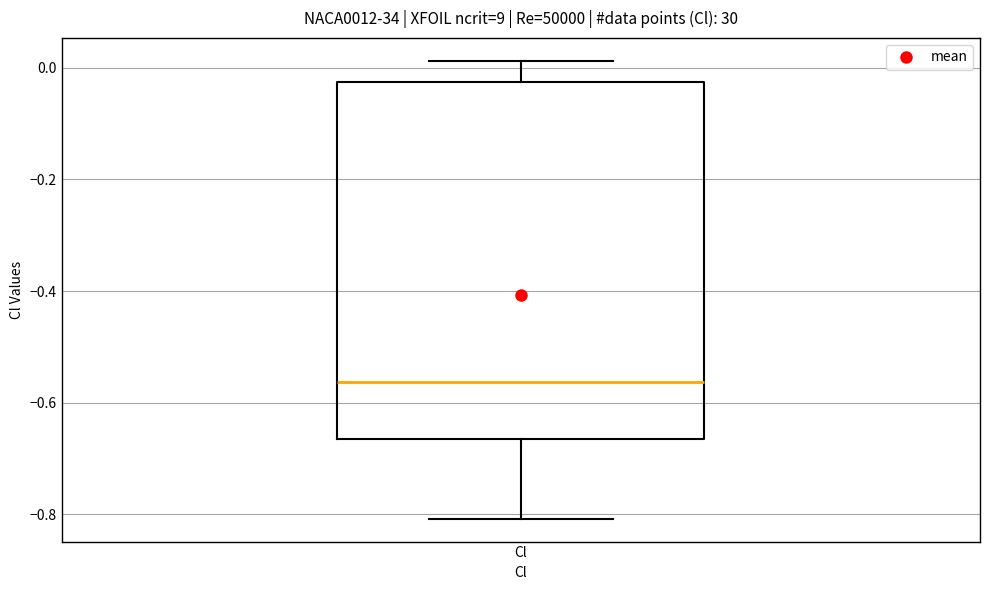

Read this box plot against the y-axis: the position of the median line, the range covered by the box, and the ends of both whiskers. The values are not printed on the chart, so give them approximately, as read against the axis.

median -0.56, box -0.66 to -0.02, whiskers -0.80 to 0.02